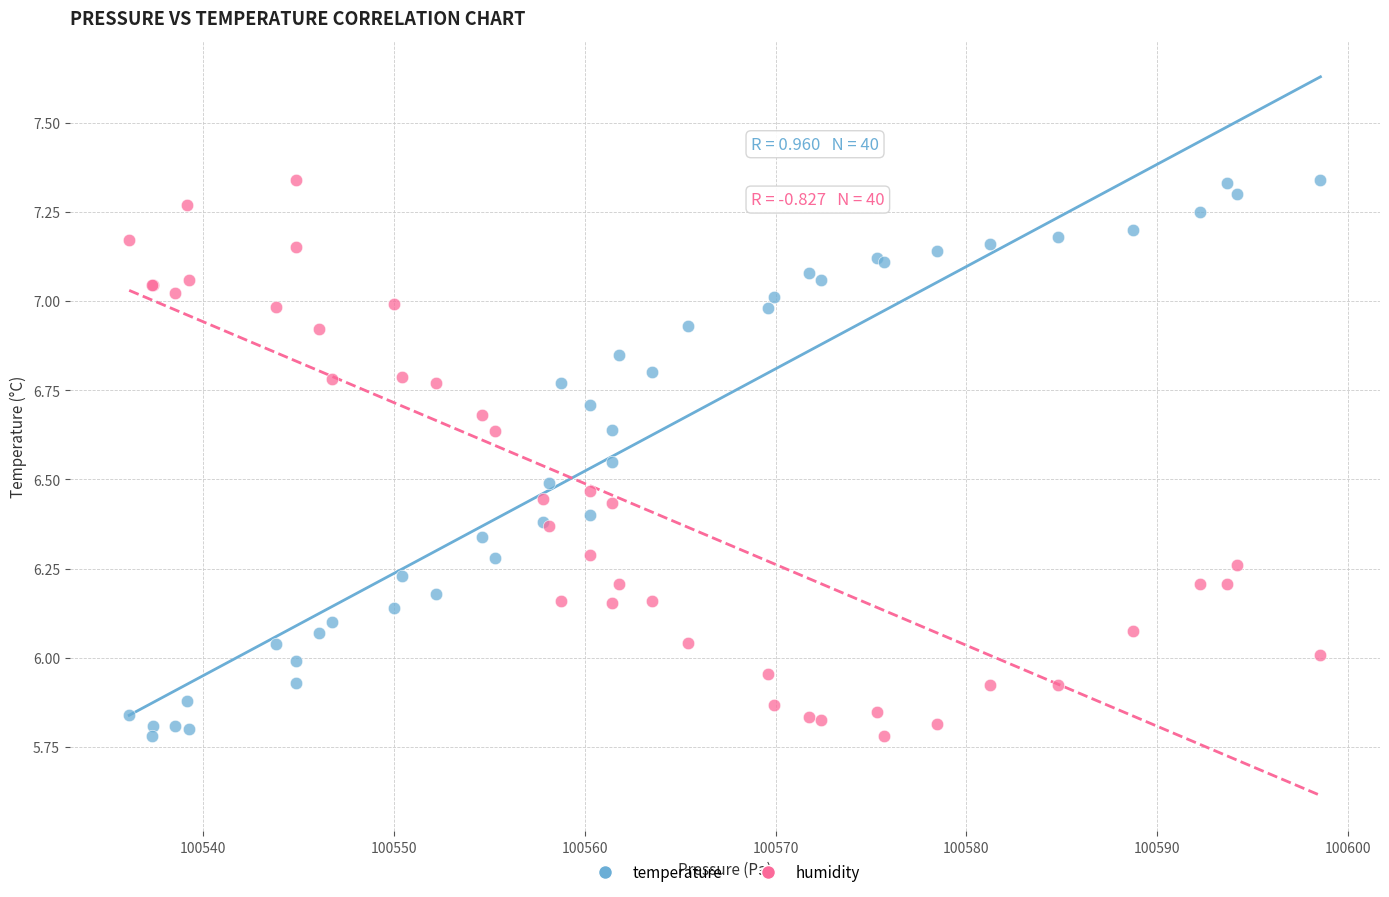

What is the X range (max minus min) for the scatter plot?

62.4